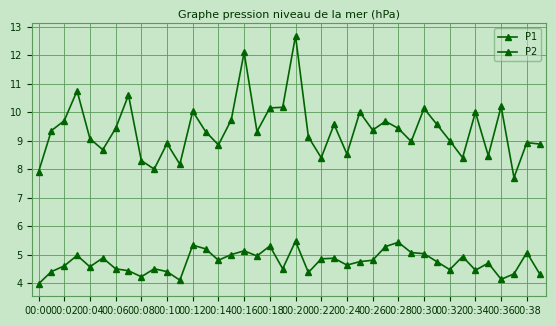

Reading left to right, list all the values displayed in this chart.

P1: 7.9	9.3	9.7	10.8	9.1	8.7	9.4	10.6	8.3	8.0	8.9	8.2	10.0	9.3	8.8	9.7	12.1	9.3	10.2	10.2	12.7	9.1	8.4	9.6	8.5	10.0	9.4	9.7	9.4	9.0	10.1	9.6	9.0	8.4	10.0	8.5	10.2	7.7	8.9	8.9
P2: 4.0	4.4	4.6	5.0	4.6	4.9	4.5	4.4	4.2	4.5	4.4	4.1	5.3	5.2	4.8	5.0	5.1	5.0	5.3	4.5	5.5	4.4	4.8	4.9	4.6	4.8	4.8	5.3	5.4	5.1	5.0	4.8	4.5	4.9	4.5	4.7	4.1	4.3	5.1	4.3